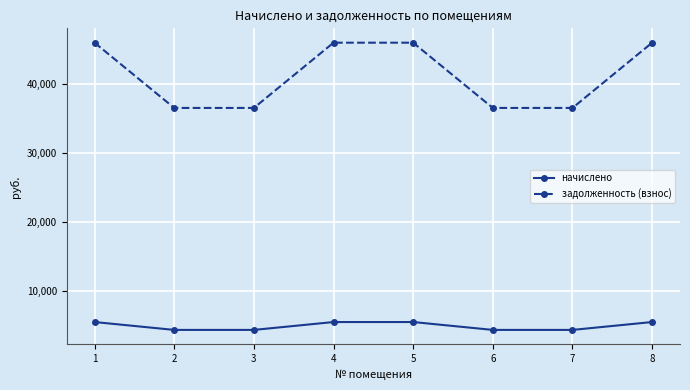

What is the lowest value of the задолженность (взнос) series?

36553.1